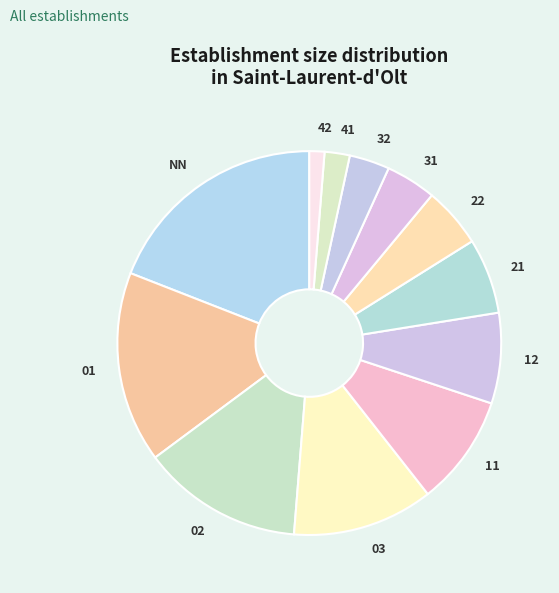

Is it true that 22 is 1% of the pie?

False